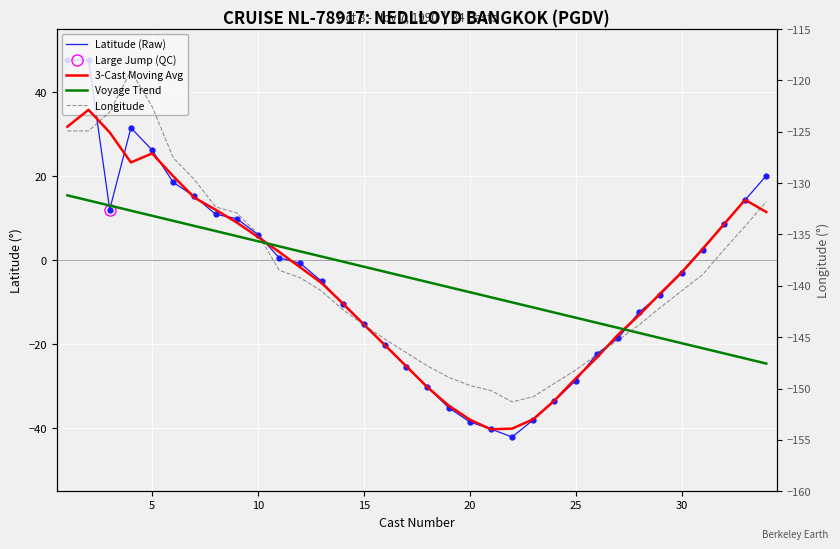

How many interior local valleys does the 3-Cast Moving Avg series have?

2